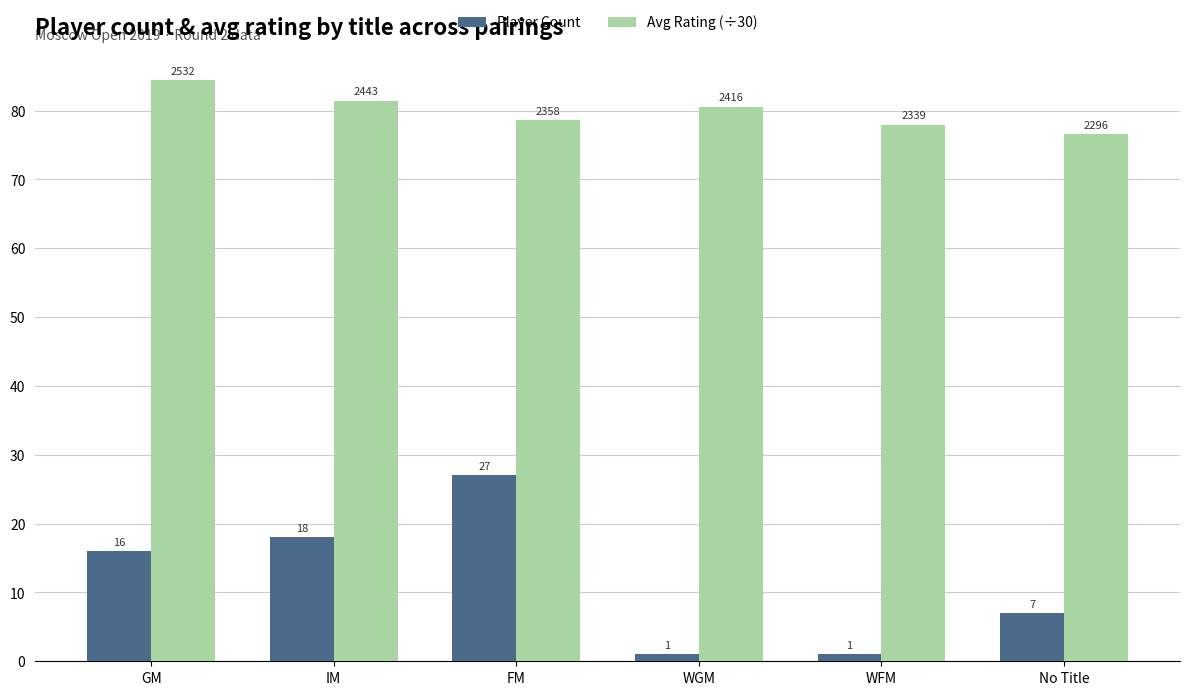

What are all the series names shown in the legend?

Player Count, Avg Rating (÷30)